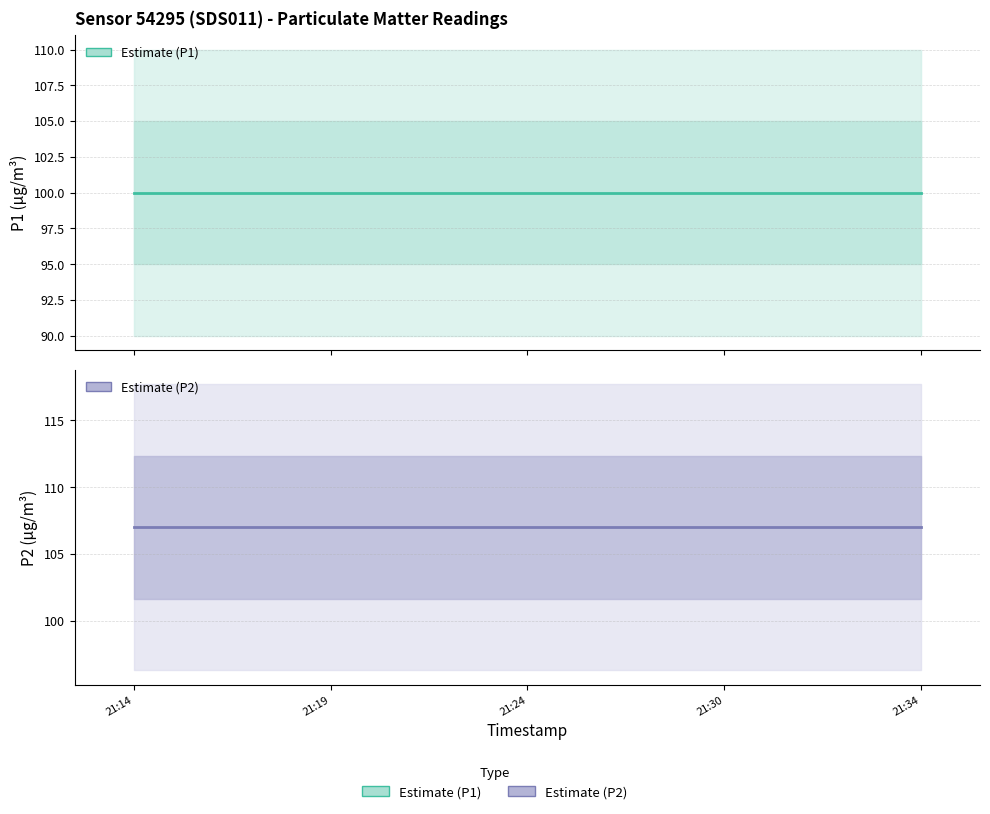

List the series in order of their overall mean, highest first.

P2, P1